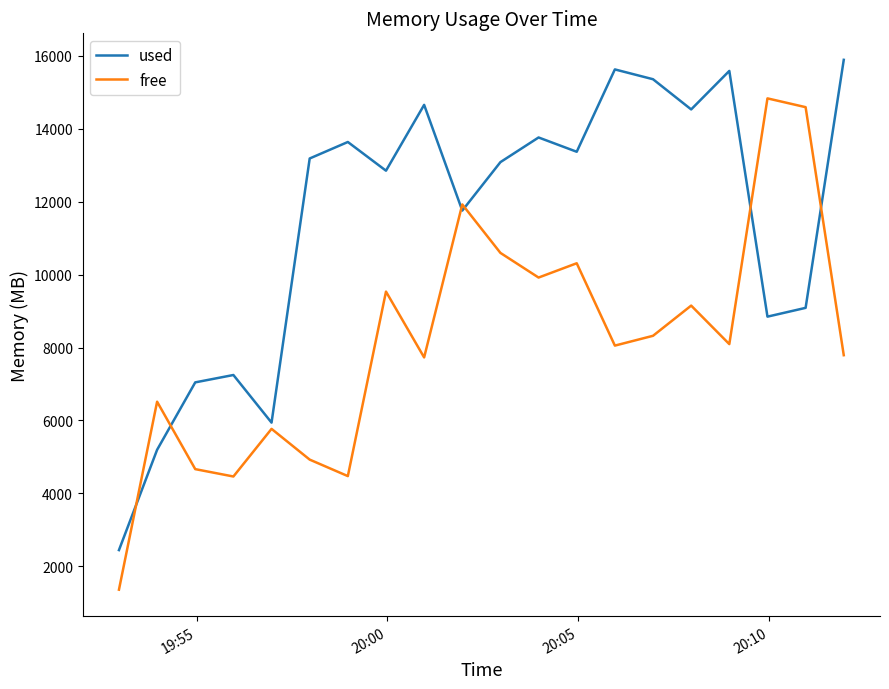

True or false: free and used intersect in this chart.

True